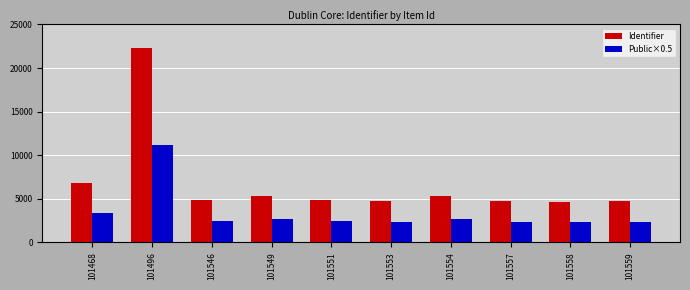

What is the value of the Public×0.5 bar at the 3rd from the left?

2457.0